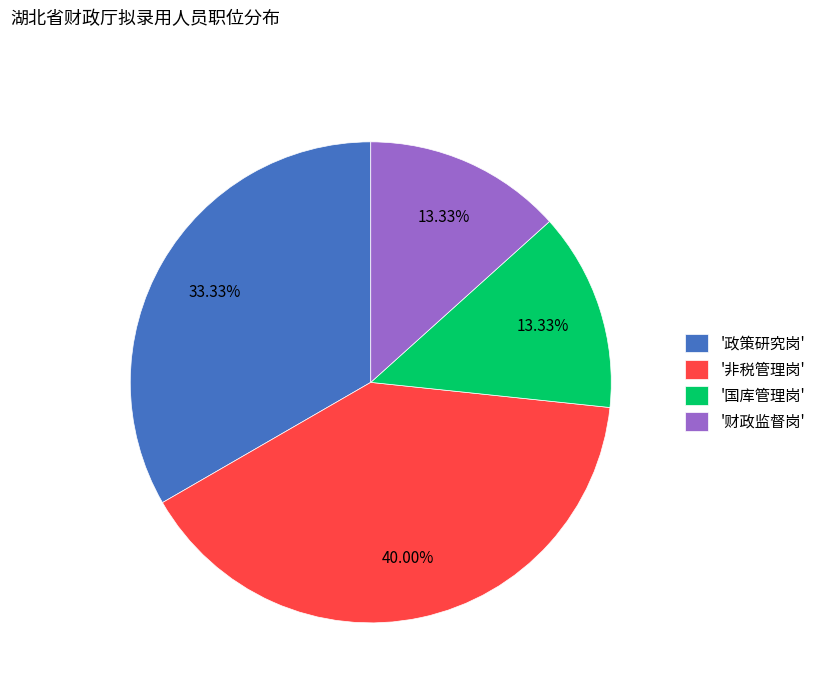

Which category has the biggest portion of the pie?

'非税管理岗'